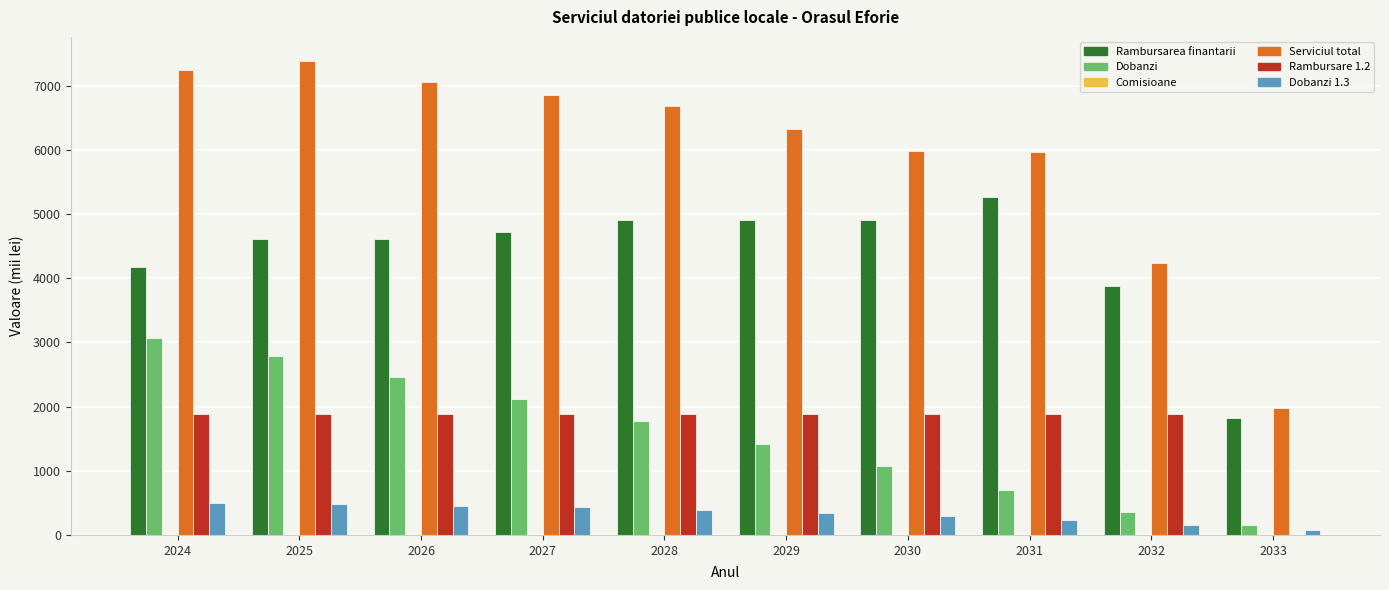

What is the spread (max minus min) of values at 2028?

6300.5